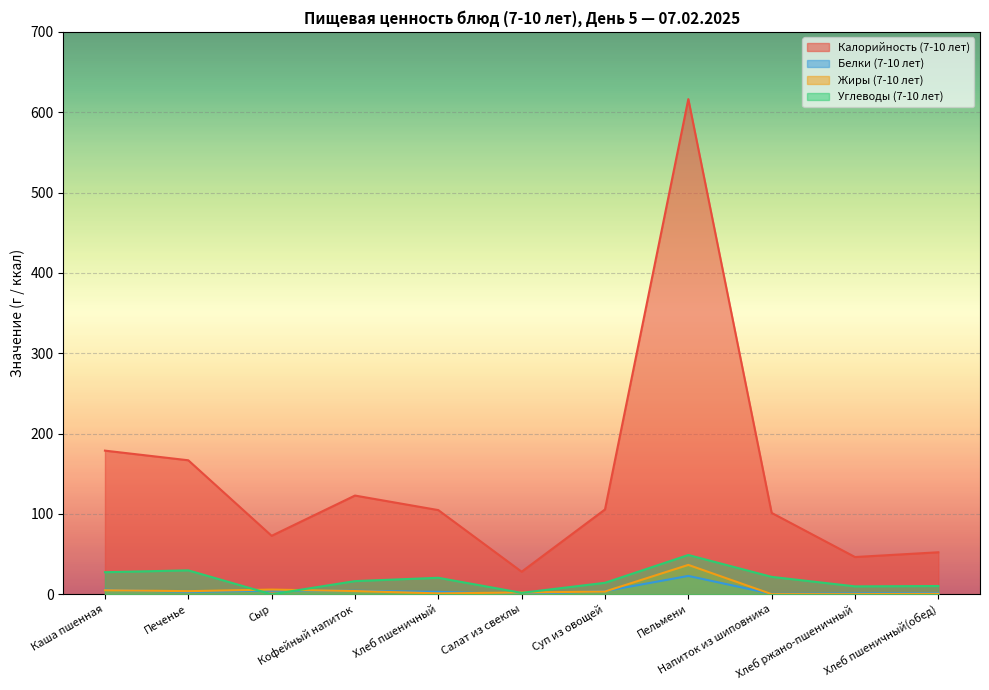

Rank the series by their maximum value, from highest to lowest.

Калорийность (7-10 лет), Углеводы (7-10 лет), Жиры (7-10 лет), Белки (7-10 лет)